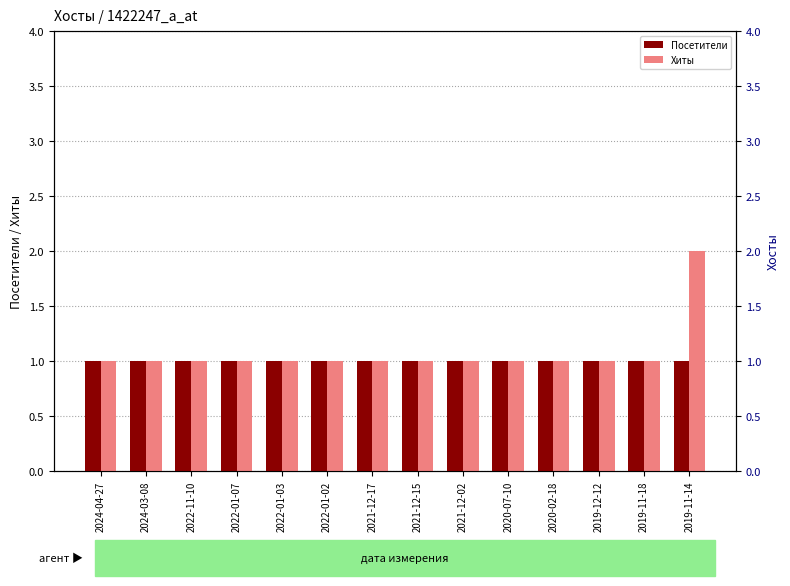

At how many categories does at least one series exceed 1?

1